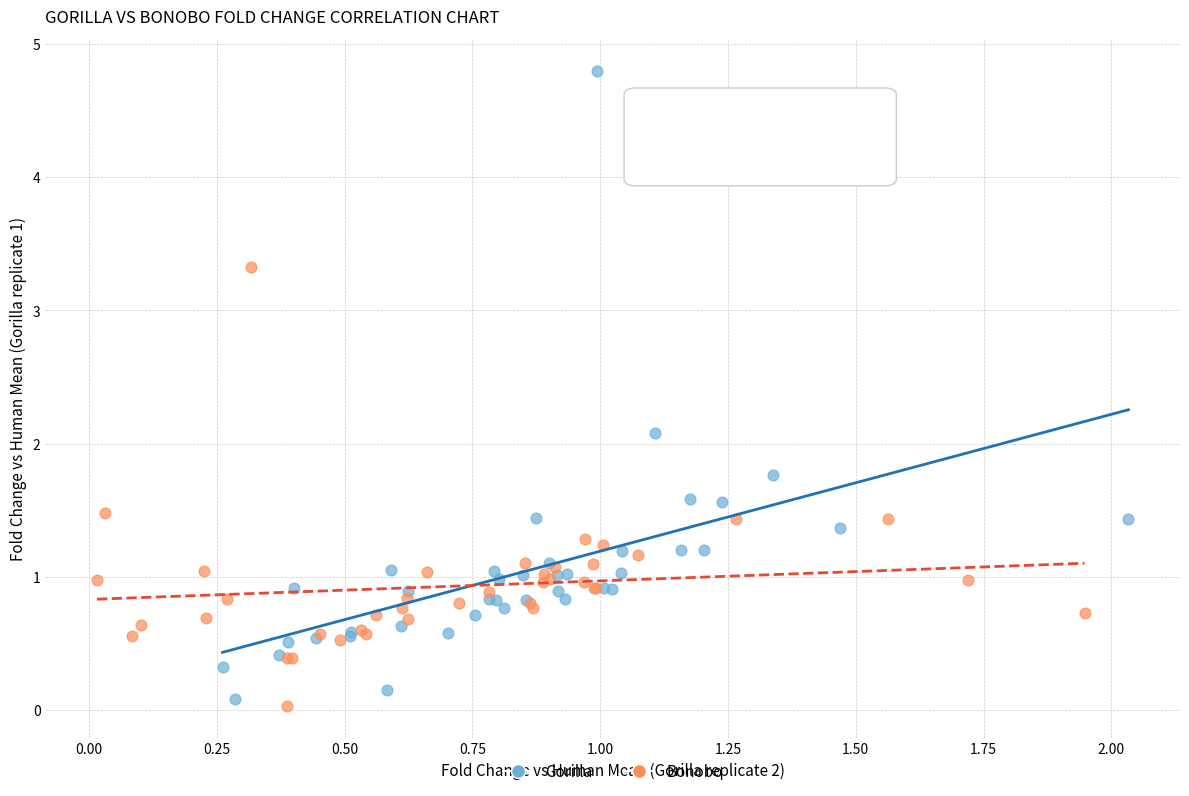

Which series has the widest spread of Y values?

Gorilla